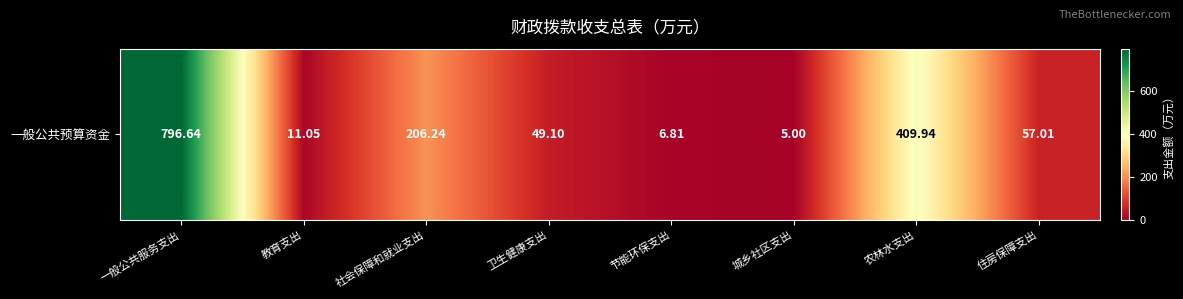

True or false: the data shows 11.1 at 教育支出.

True